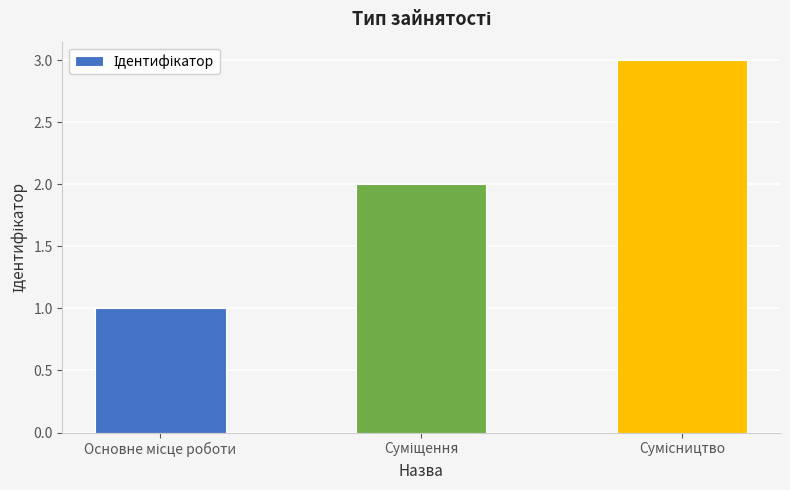

What is the greatest value displayed?

3